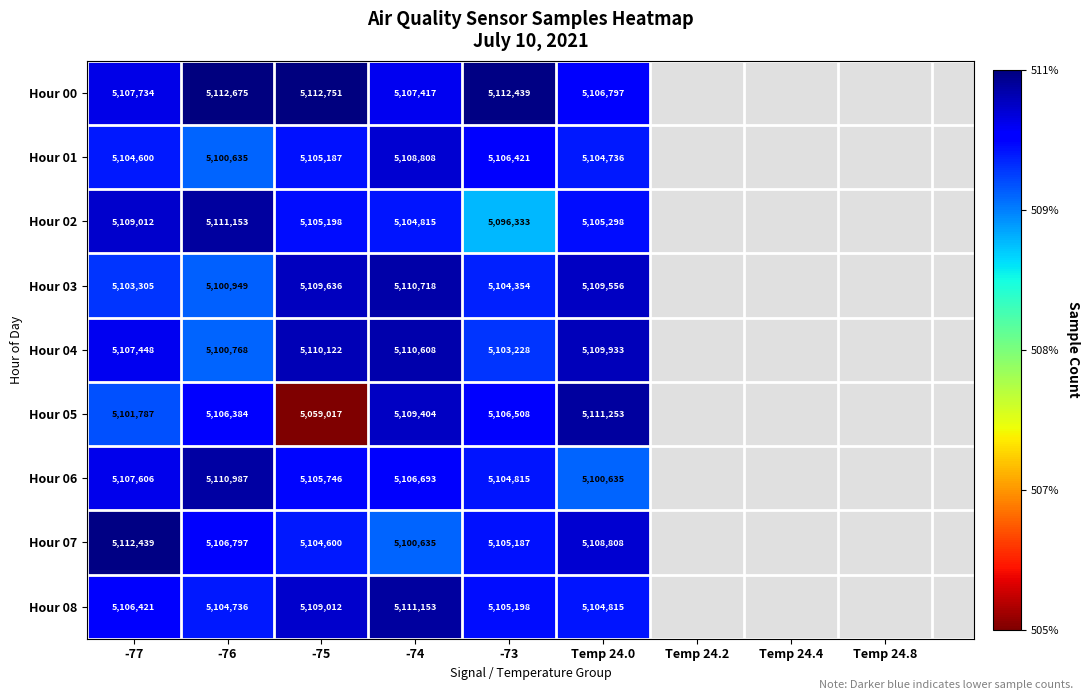

Where is Hour 04 nearest to the value 5105688?

-77